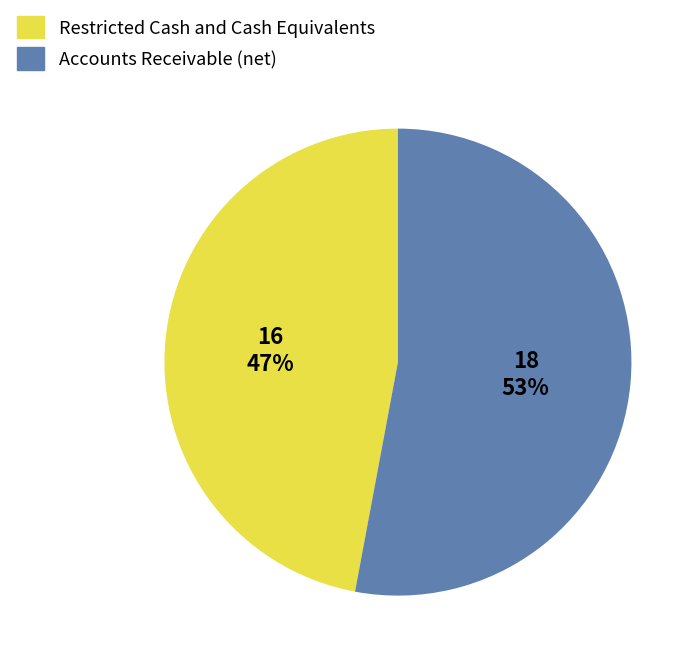

Between Accounts Receivable (net) and Restricted Cash and Cash Equivalents, which is larger?

Accounts Receivable (net)